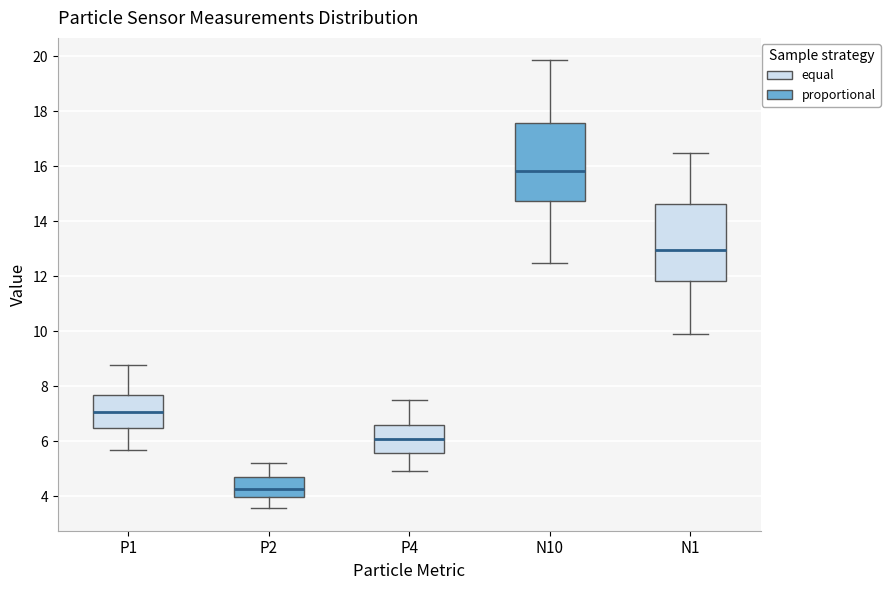

Which box has the highest median line?

N10